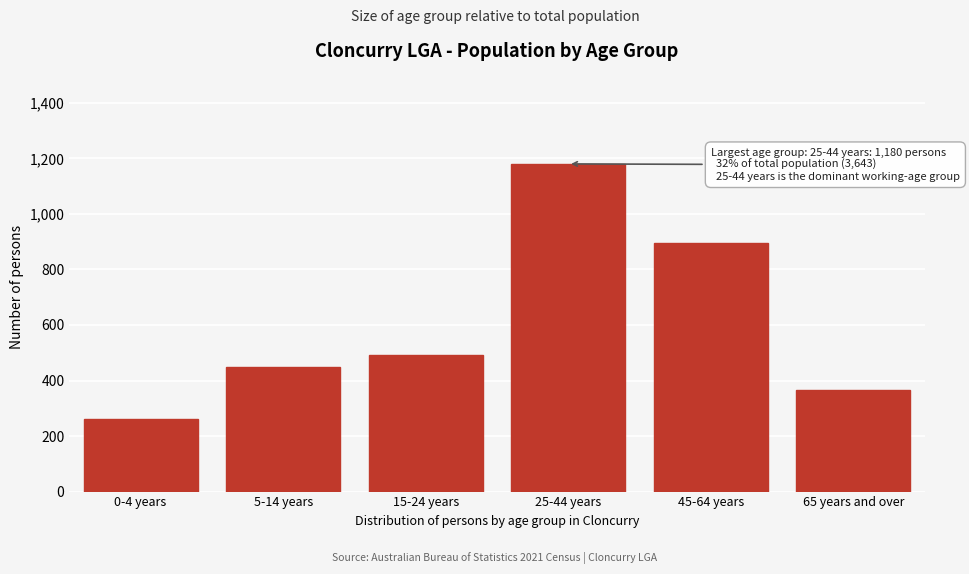

Reading right to left, list all the values displayed in this chart.

366	895	1180	493	447	262